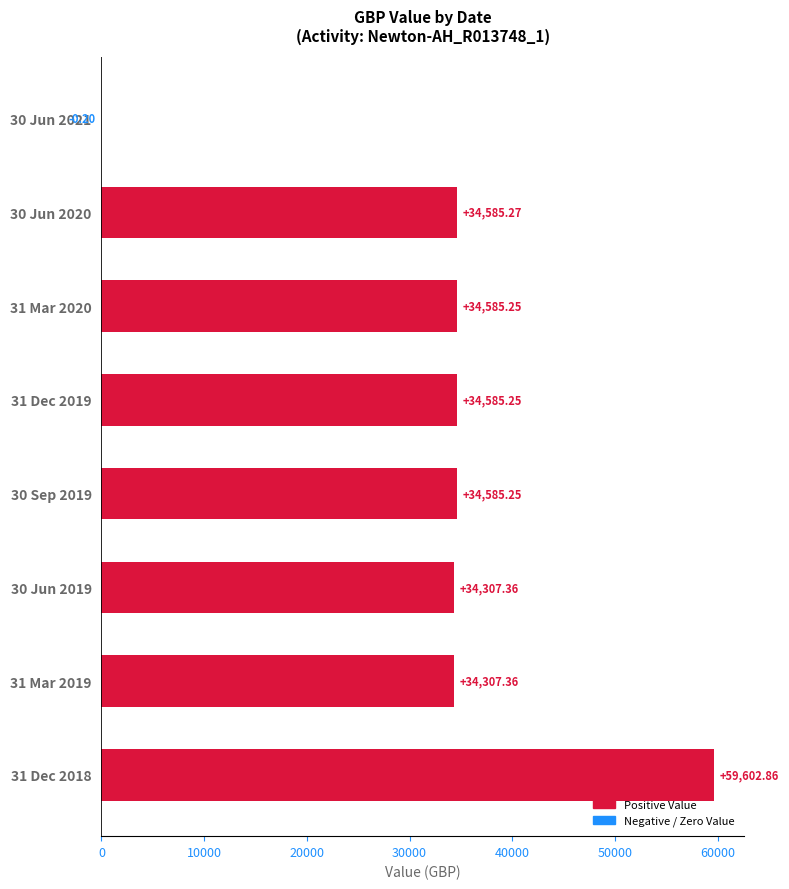

Are the bars horizontal?

Yes